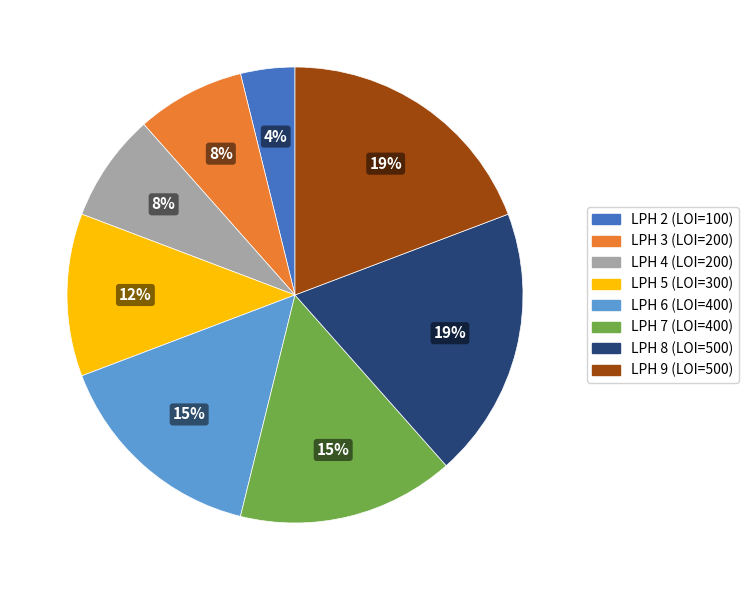

To the nearest percent, what is the average slice percentage?

12%